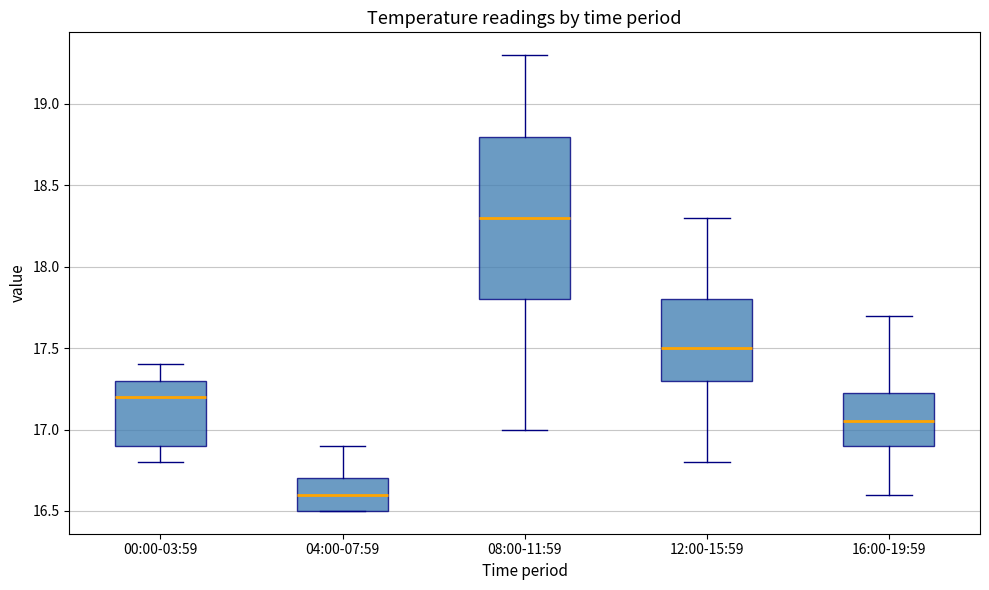

Reading left to right, read every box against the y-axis: the position of its median line, the range the box covers, and the ends of its whiskers. The values are not printed on the chart, so give them approximately, as read against the axis.

00:00-03:59: median 17.20, box 16.90 to 17.30, whiskers 16.80 to 17.40
04:00-07:59: median 16.60, box 16.50 to 16.70, whiskers 16.50 to 16.90
08:00-11:59: median 18.30, box 17.80 to 18.80, whiskers 17.00 to 19.30
12:00-15:59: median 17.50, box 17.30 to 17.80, whiskers 16.80 to 18.30
16:00-19:59: median 17.05, box 16.90 to 17.25, whiskers 16.60 to 17.70